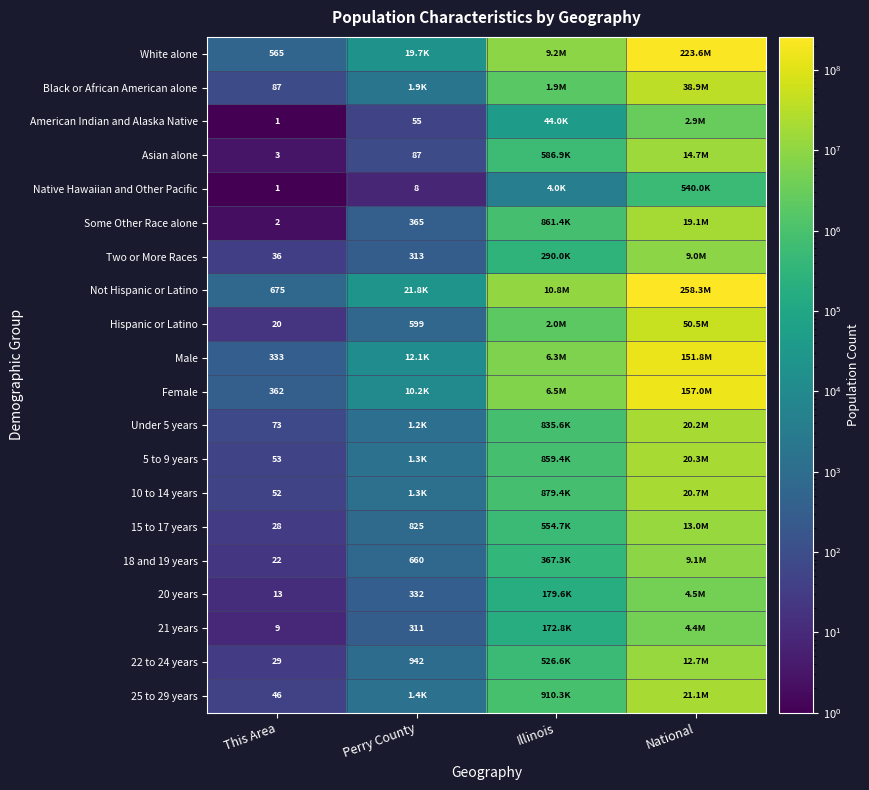

The 25 to 29 years series shows 10 at This Area. True or false?

False